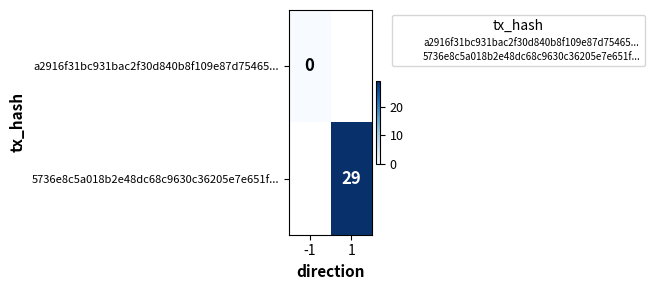

Between 1 and -1, which is larger?

-1